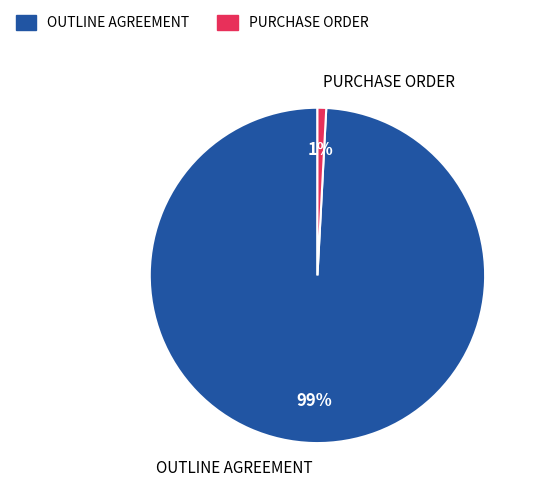

What is the majority slice?

OUTLINE AGREEMENT